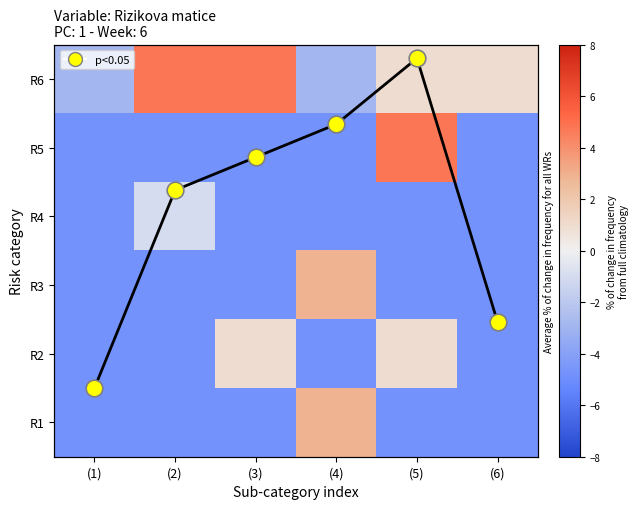

Which label corresponds to the smallest value in the chart?

(1)